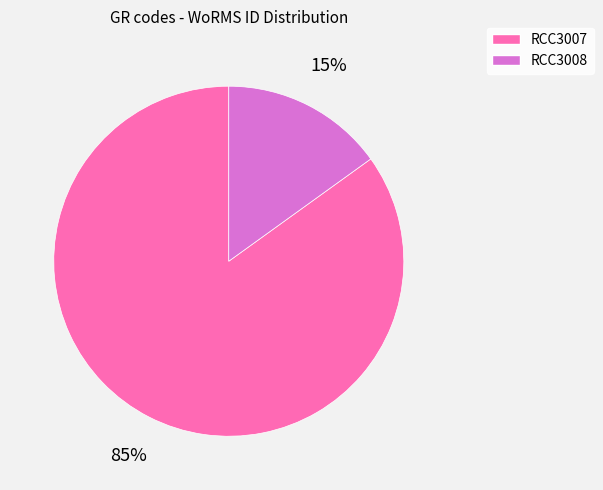

Which has a higher value, RCC3007 or RCC3008?

RCC3007